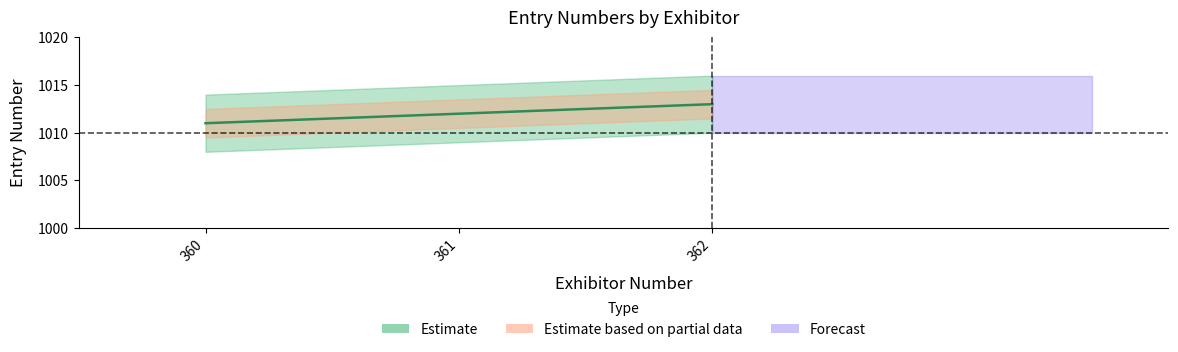

Which category has the lowest value across all series?

360